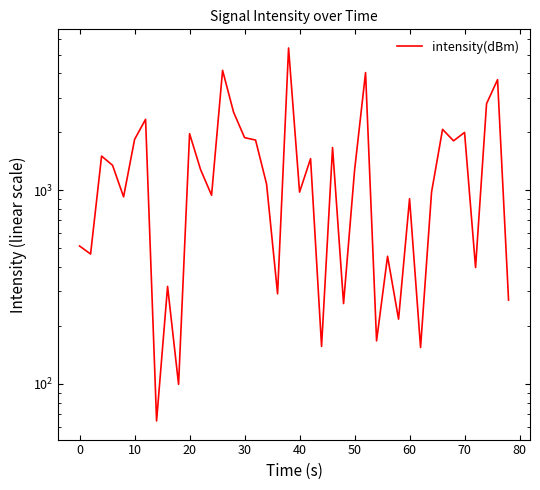

What is the difference between the maximum and minimum values?

5347.9